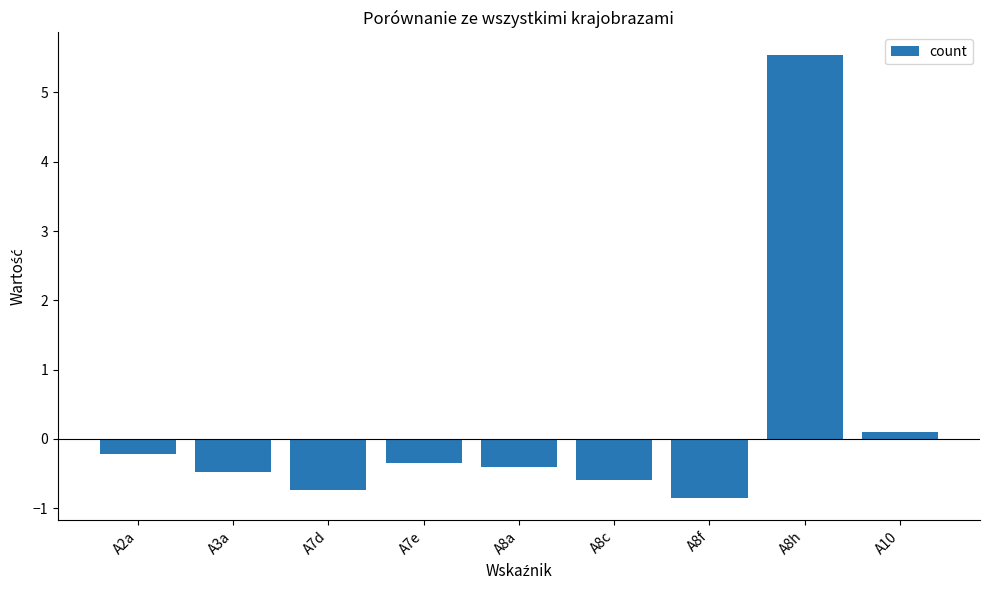

Rank the categories by value from lowest to highest.

A8f, A7d, A8c, A3a, A8a, A7e, A2a, A10, A8h